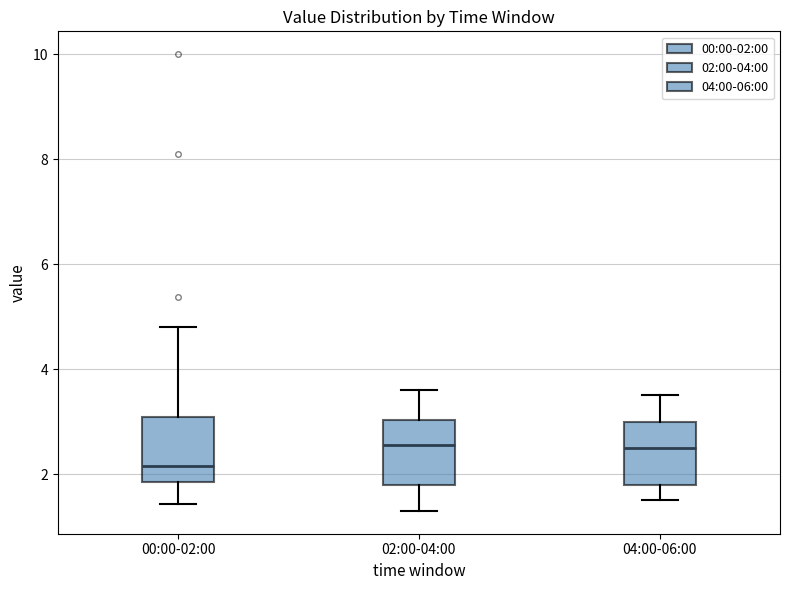

Which box has the lowest median line?

00:00-02:00